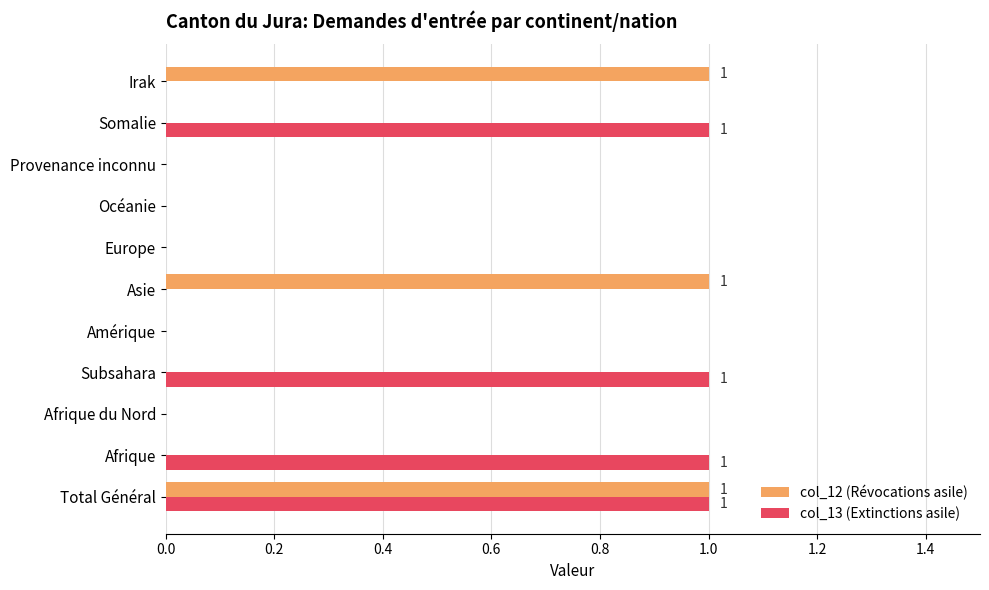

The col_13 (Extinctions asile) series shows -1 at Océanie. True or false?

False